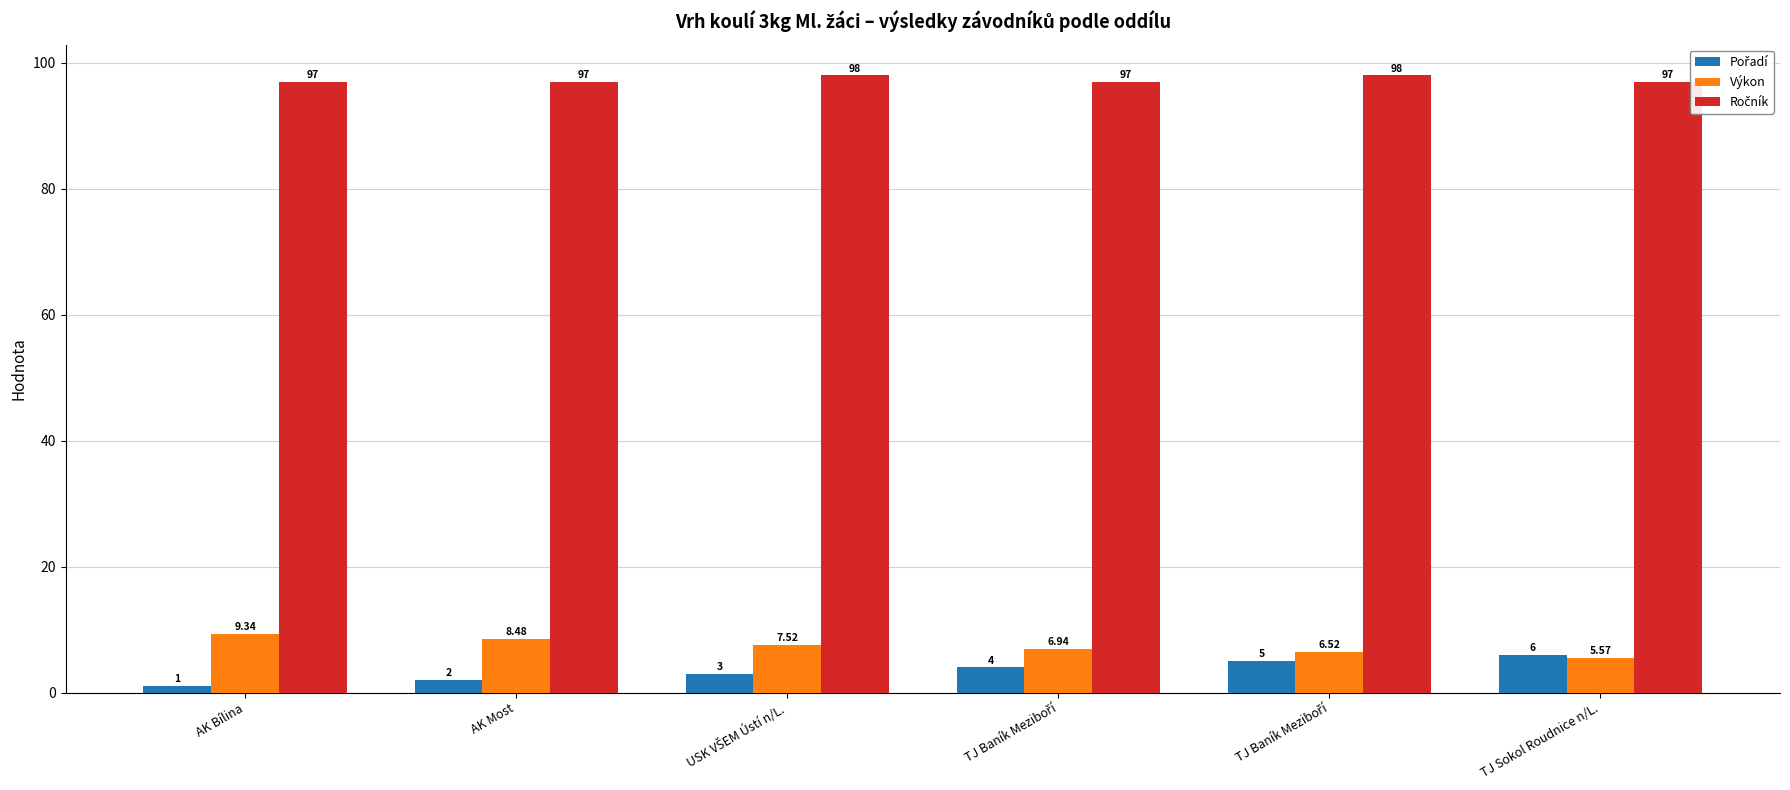

At how many categories does at least one series exceed 41?

6